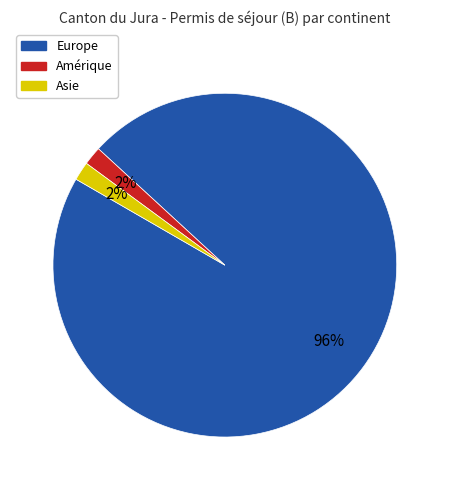

What percentage is the Amérique slice, to the nearest percent?

2%